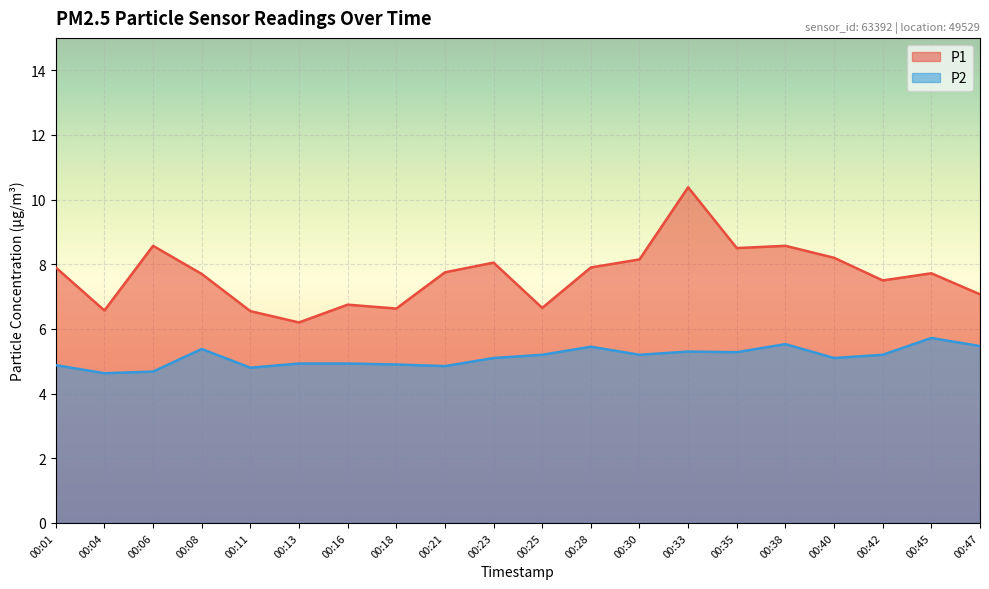

How many data points in P1 are above 7?

14